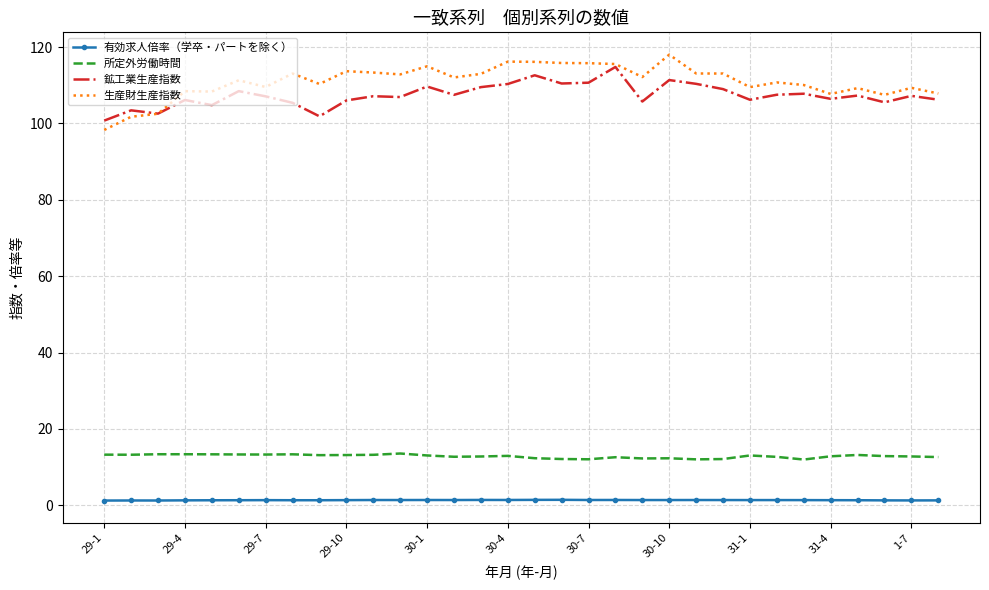

True or false: 所定外労働時間 and 鉱工業生産指数 cross at least once.

False